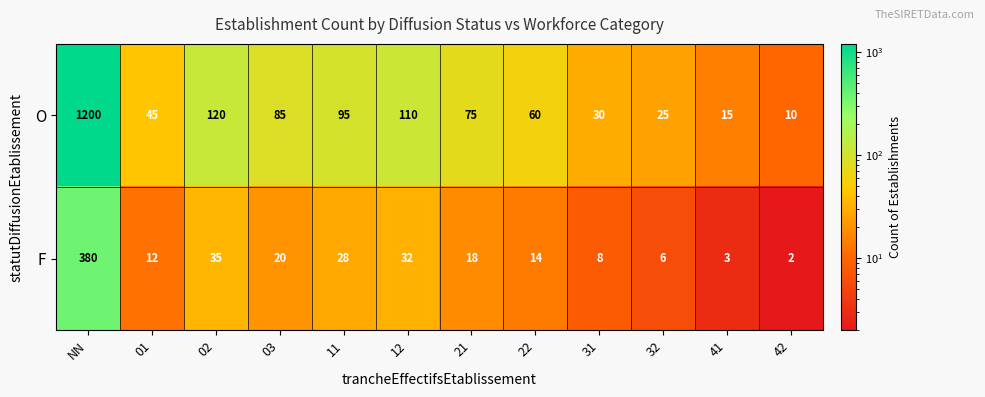

What is the difference between the second highest and second lowest values in the F series?

32